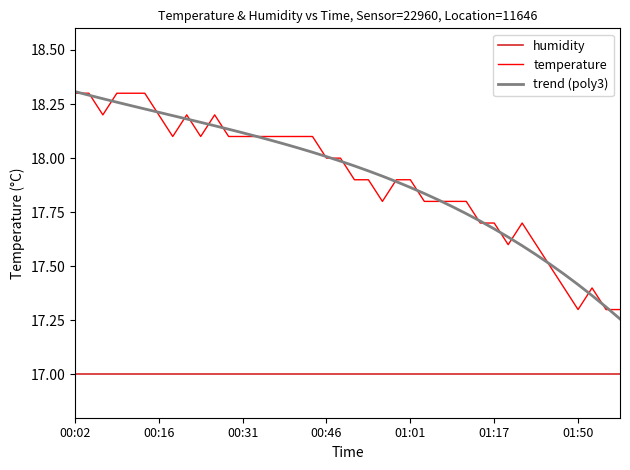

What is the minimum value shown in the chart?

17.0